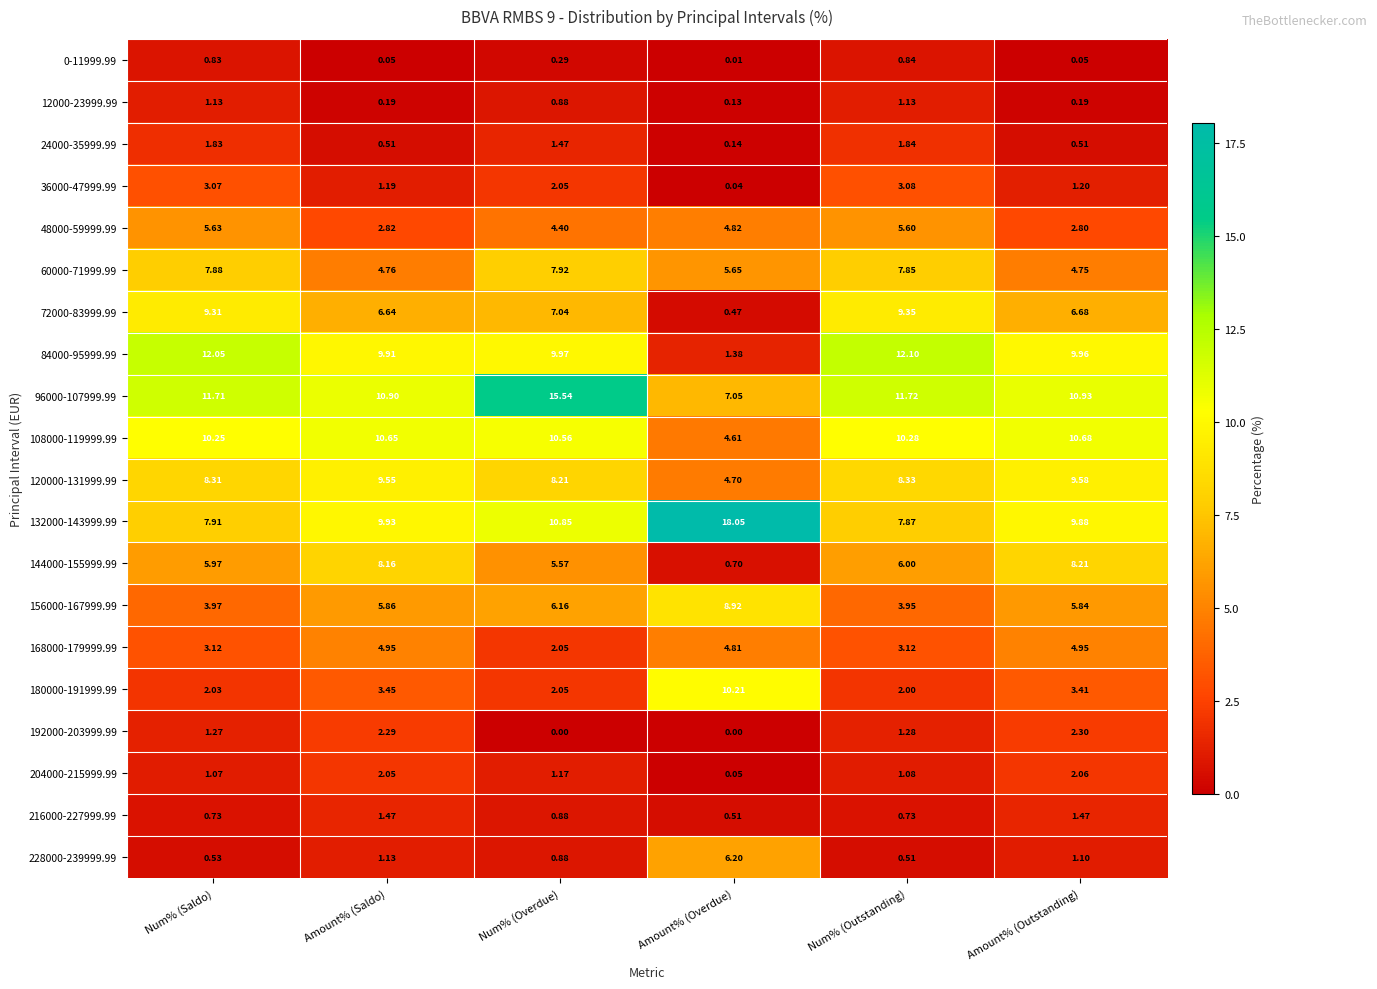

Where is 0-11999.99 nearest to the value 0?

Amount% (Overdue)